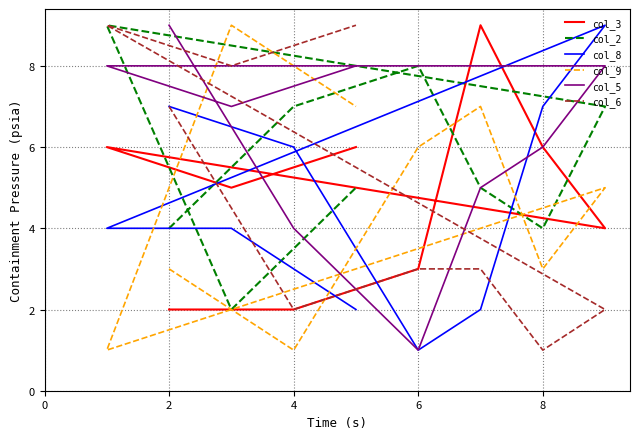

What are all the series names shown in the legend?

col_3, col_2, col_8, col_9, col_5, col_6